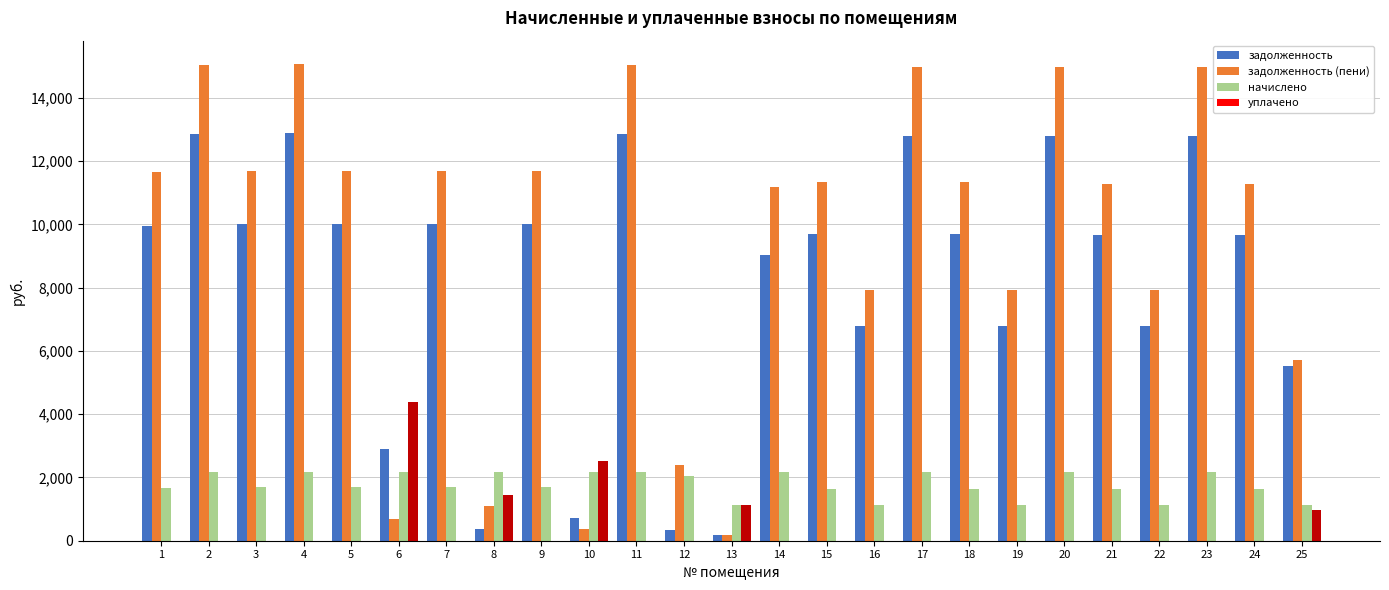

Does the chart contain stacked bars?

No